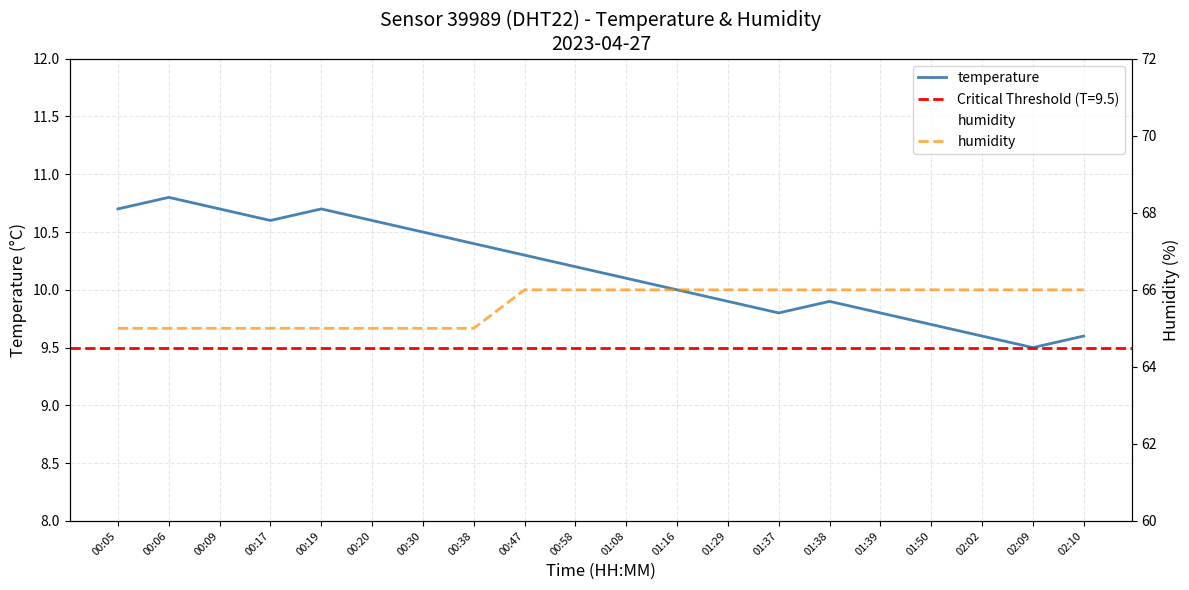

Reading right to left, what are all the values shown in this chart?

temperature: 9.6	9.5	9.6	9.7	9.8	9.9	9.8	9.9	10.0	10.1	10.2	10.3	10.4	10.5	10.6	10.7	10.6	10.7	10.8	10.7
humidity: 66.0	66.0	66.0	66.0	66.0	66.0	66.0	66.0	66.0	66.0	66.0	66.0	65.0	65.0	65.0	65.0	65.0	65.0	65.0	65.0